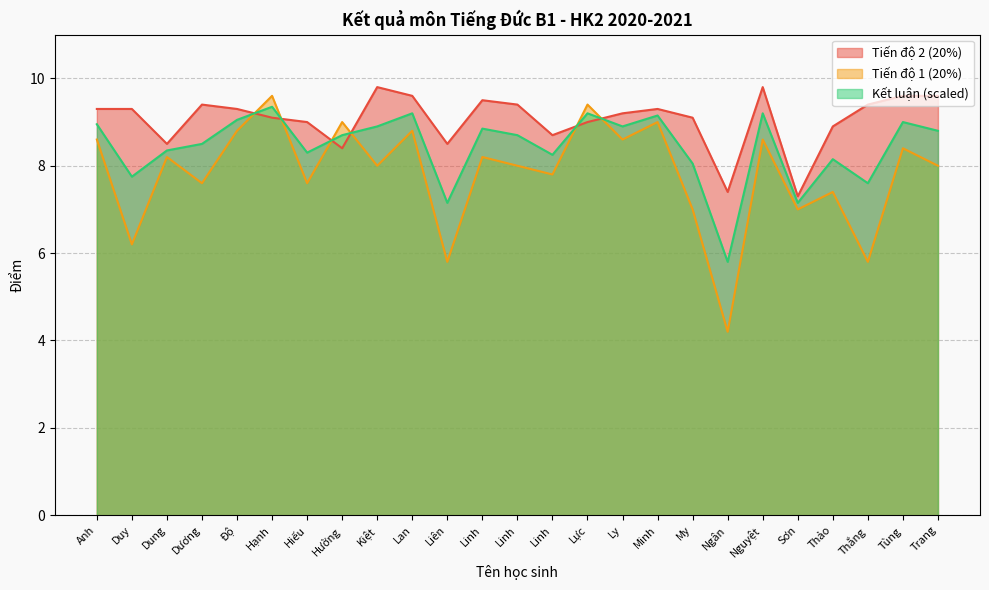

In Tiến độ 2 (20%), how many points are higher than both neighbors (excluding endpoints)?

5